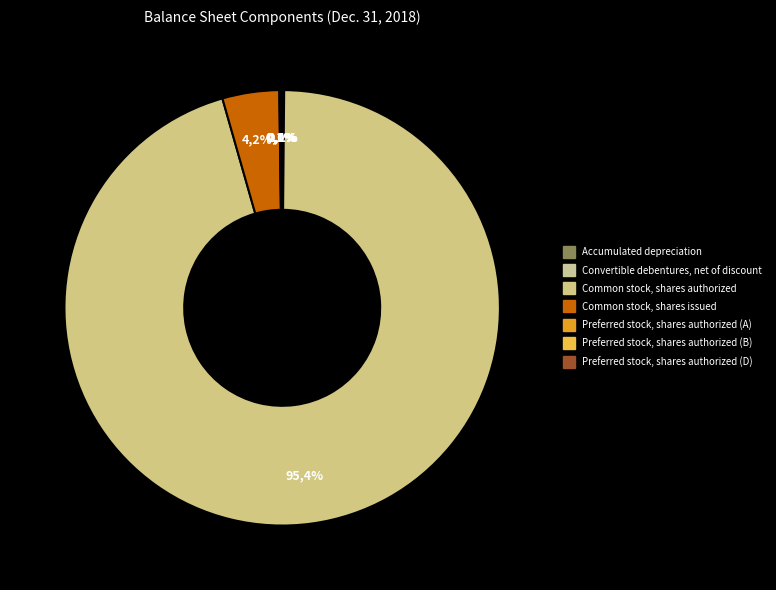

The Common stock, shares authorized slice represents 89% of the pie. True or false?

False